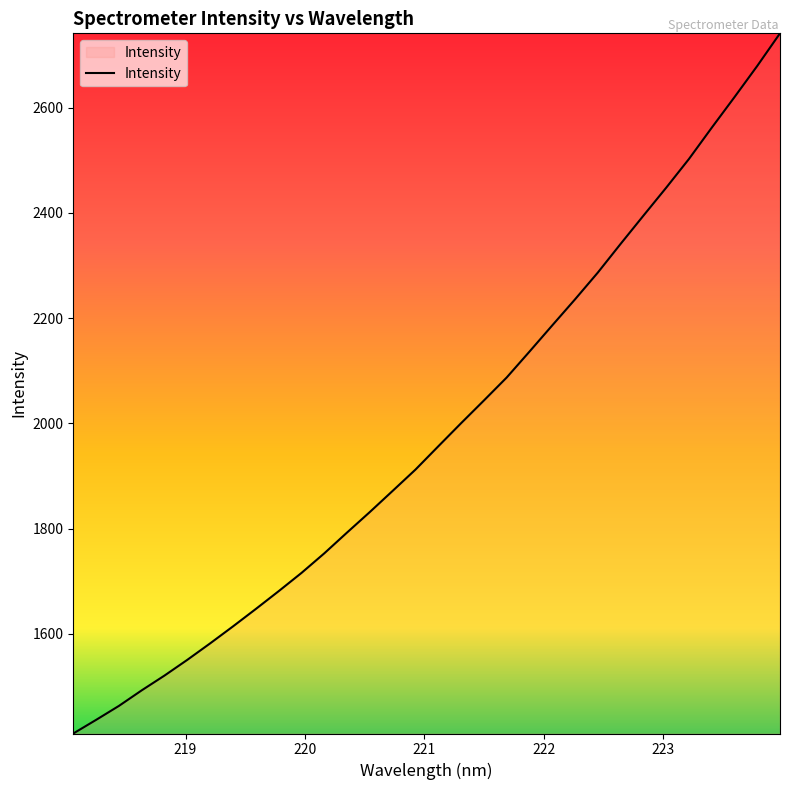

What is the minimum value shown in the chart?

1410.6